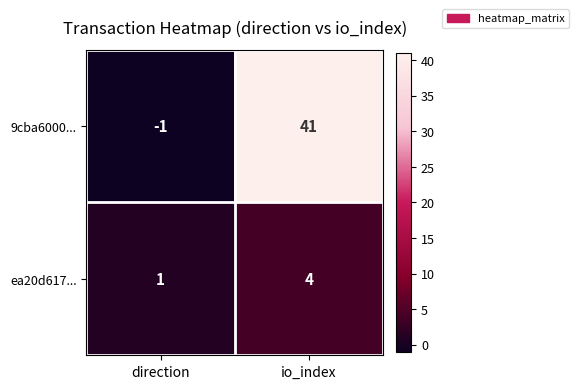

List the series in order of their peak value, highest first.

9cba6000..., ea20d617...